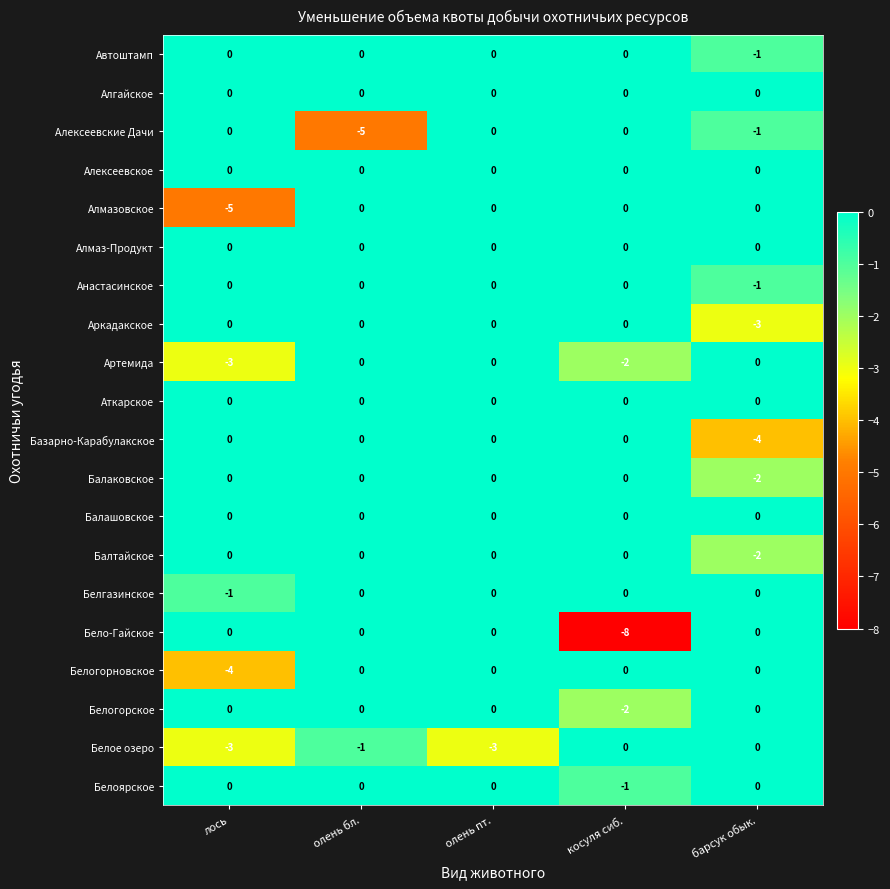

The value of Балтайское at косуля сиб. is 0. True or false?

True